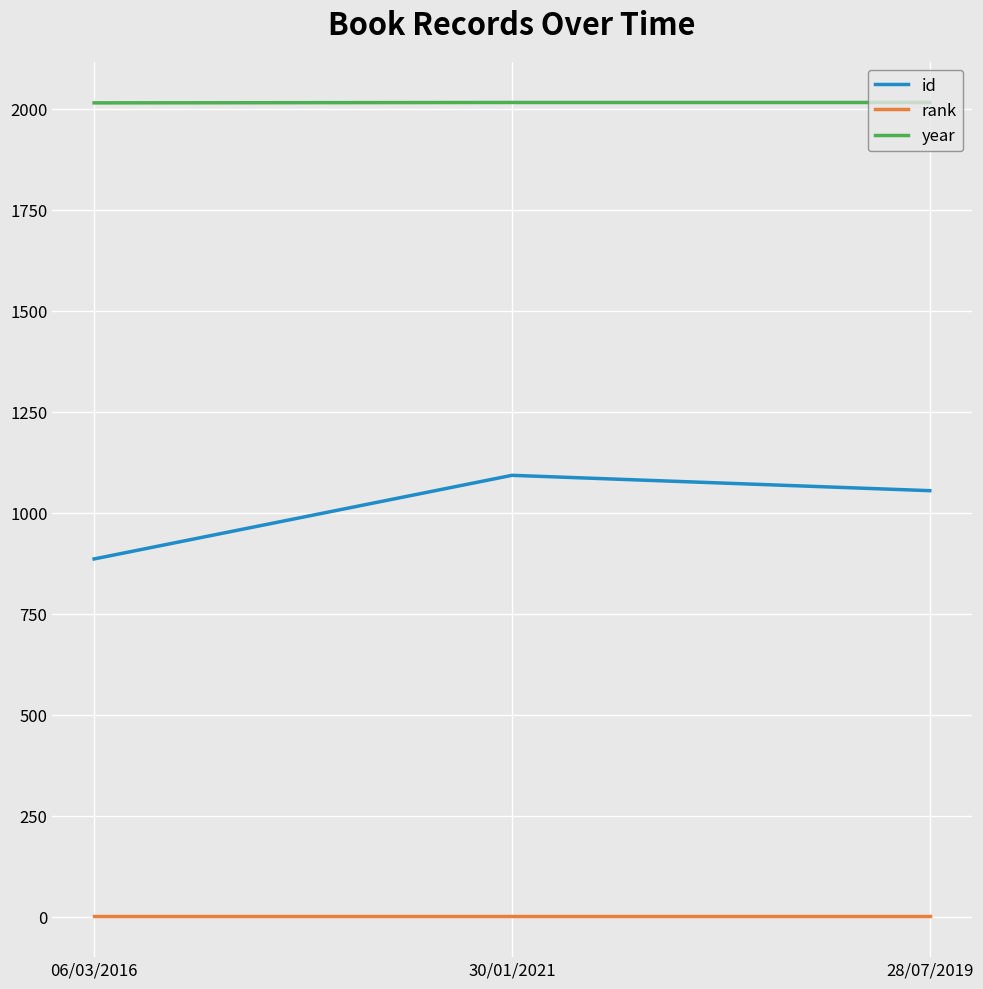

True or false: rank has a value of 1 at 30/01/2021.

True